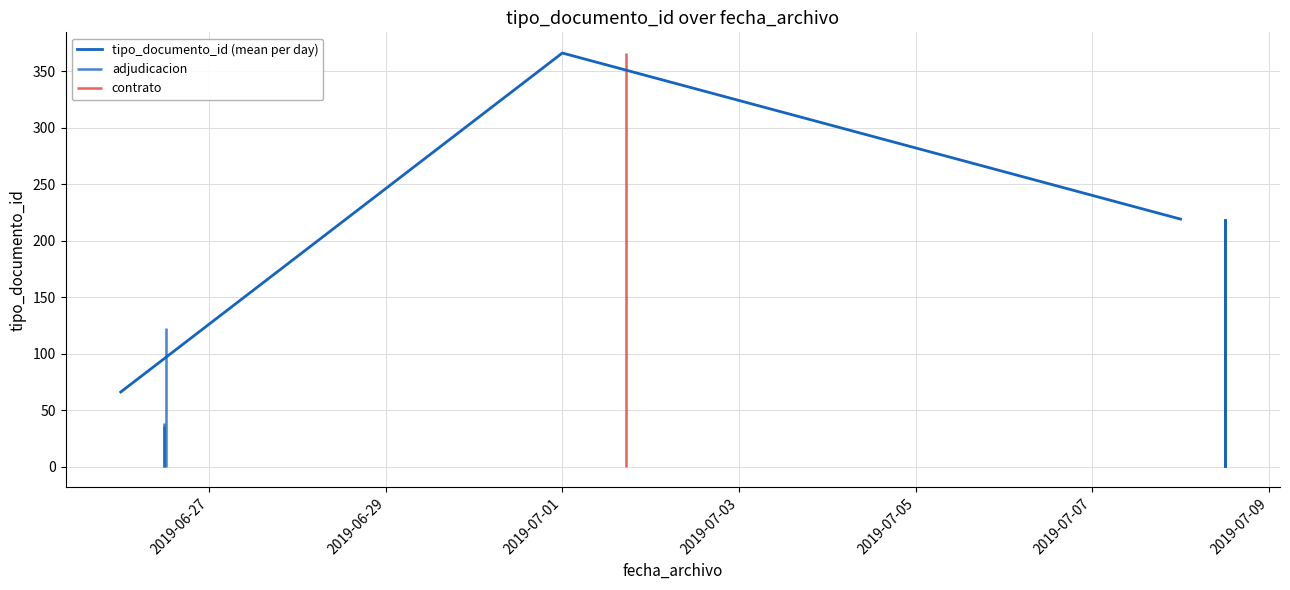

What is the maximum value shown in the chart?

366